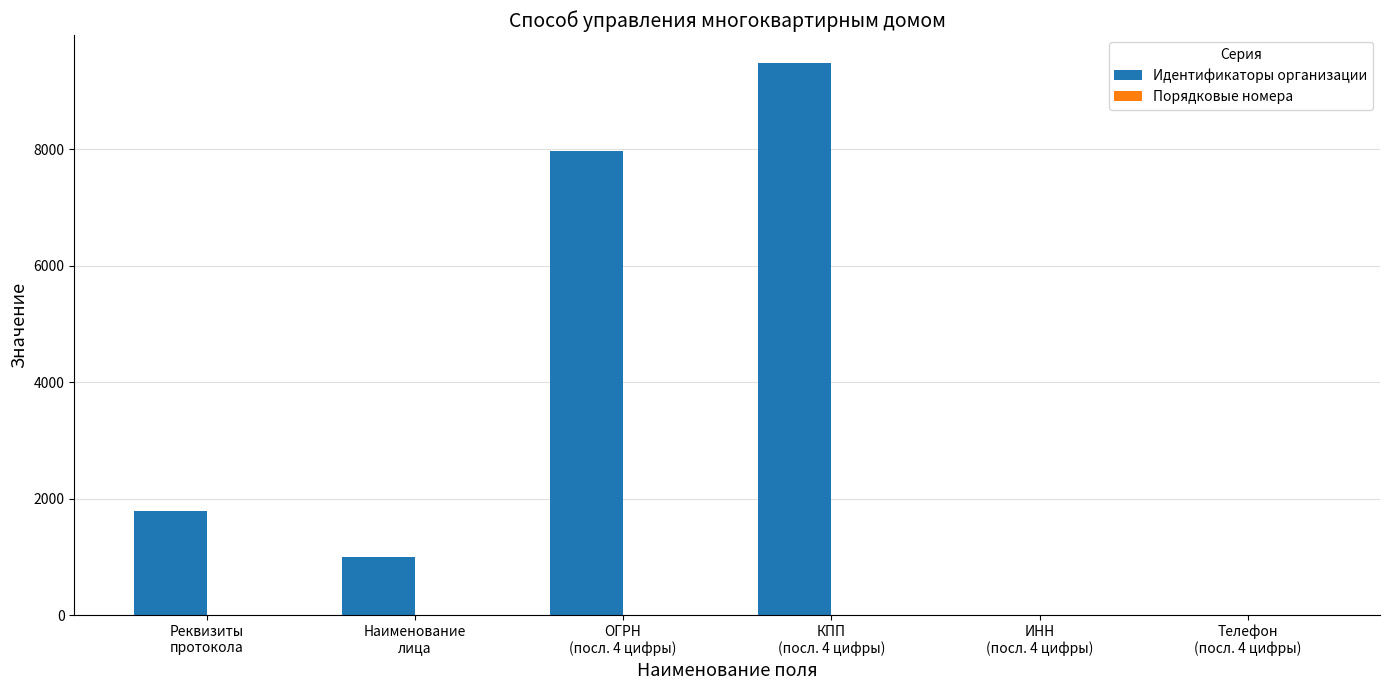

What is the maximum value shown in the chart?

9488